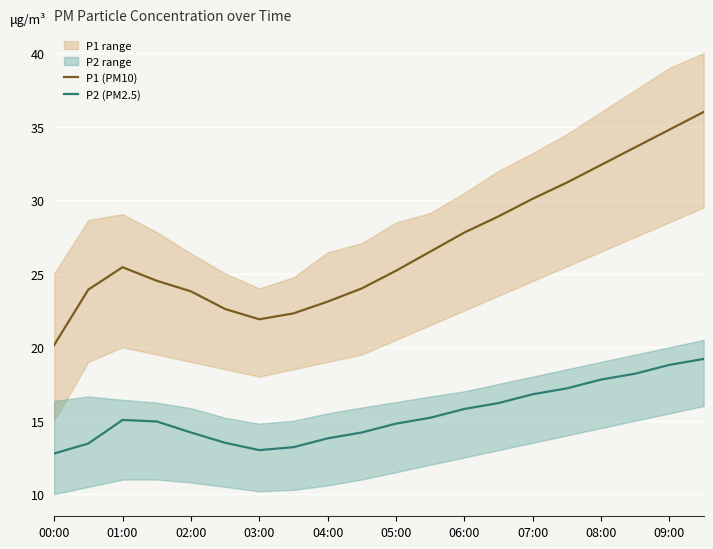

How many lines are shown in the chart?

2